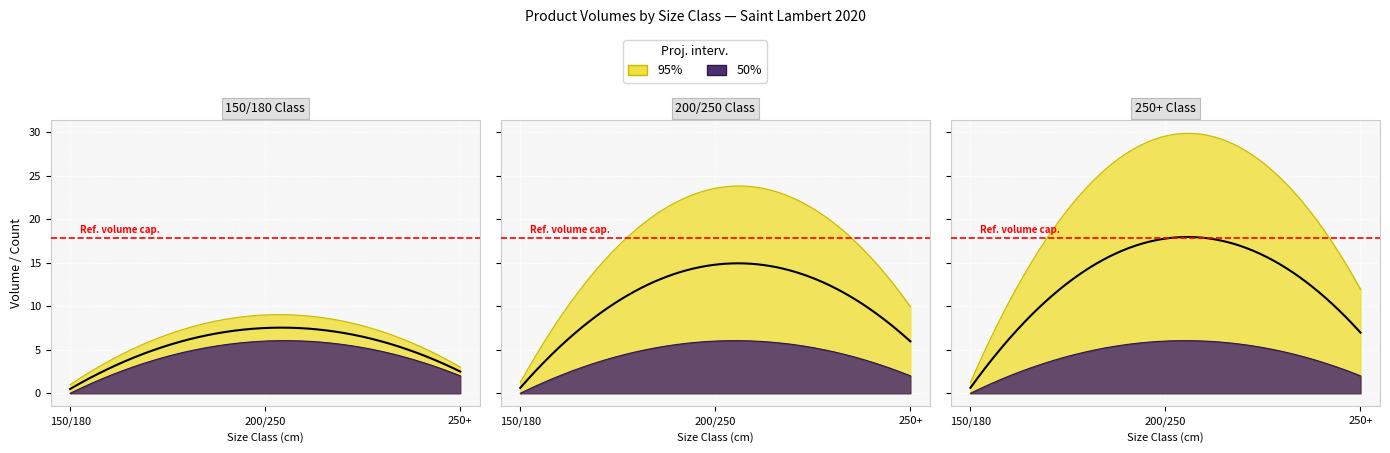

The value of produit_vtgr at 250+ is 9.9. True or false?

True